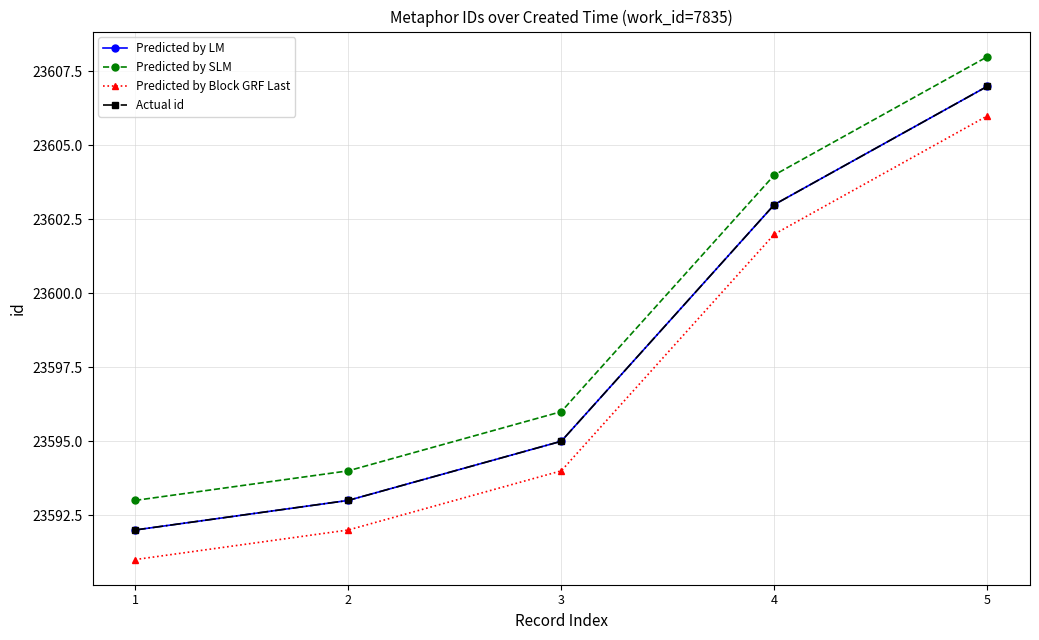

Is this an area chart (filled region under the line)?

No